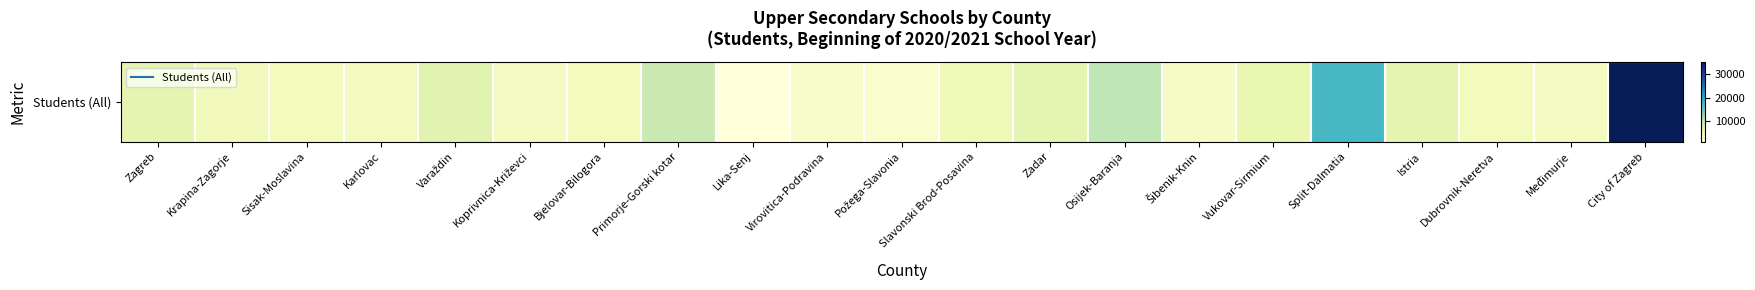

List the labels in order of value, largest first.

City of Zagreb, Split-Dalmatia, Osijek-Baranja, Primorje-Gorski kotar, Varaždin, Zadar, Zagreb, Istria, Vukovar-Sirmium, Slavonski Brod-Posavina, Krapina-Zagorje, Dubrovnik-Neretva, Bjelovar-Bilogora, Sisak-Moslavina, Karlovac, Koprivnica-Križevci, Međimurje, Šibenik-Knin, Virovitica-Podravina, Požega-Slavonia, Lika-Senj